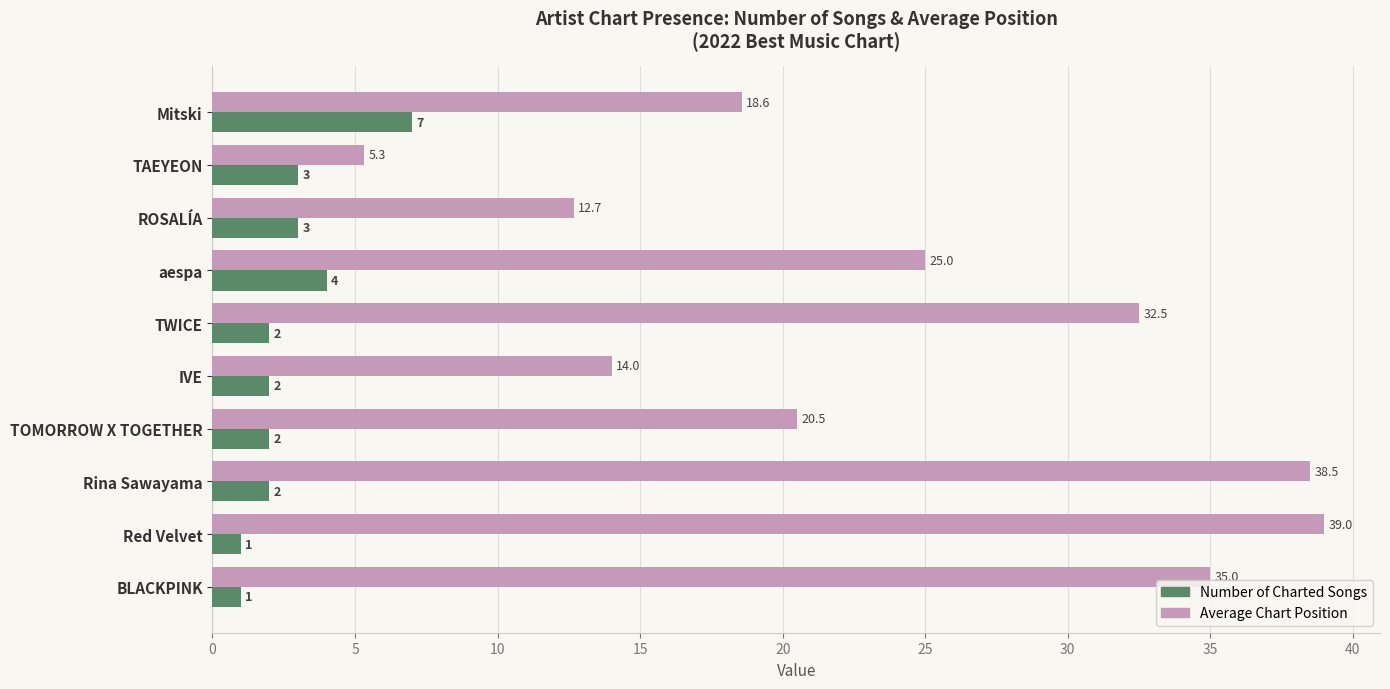

True or false: Average Chart Position has a value of 14.0 at IVE.

True